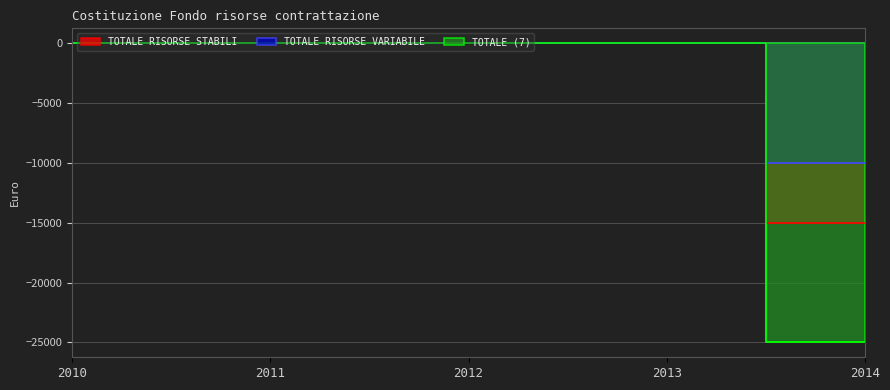

The TOTALE RISORSE VARIABILE series shows 0 at 2011. True or false?

True